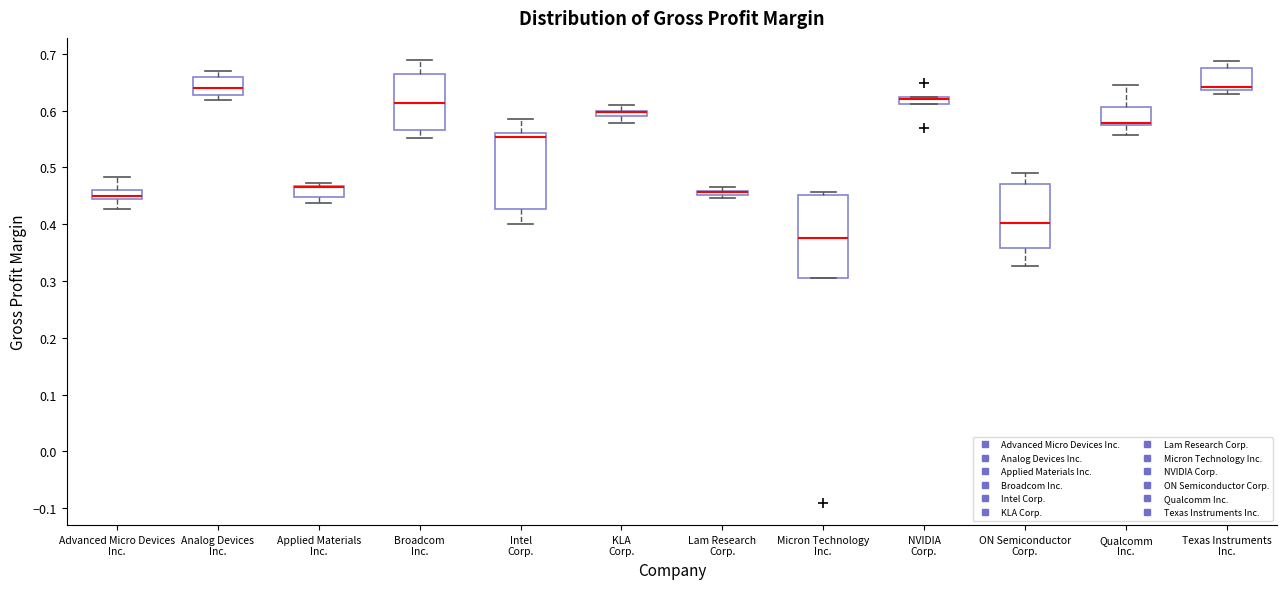

Where does the lower whisker of the box for Intel Corp. end on the y-axis? The values are not printed on the chart, so give them approximately, as read against the axis.

0.40